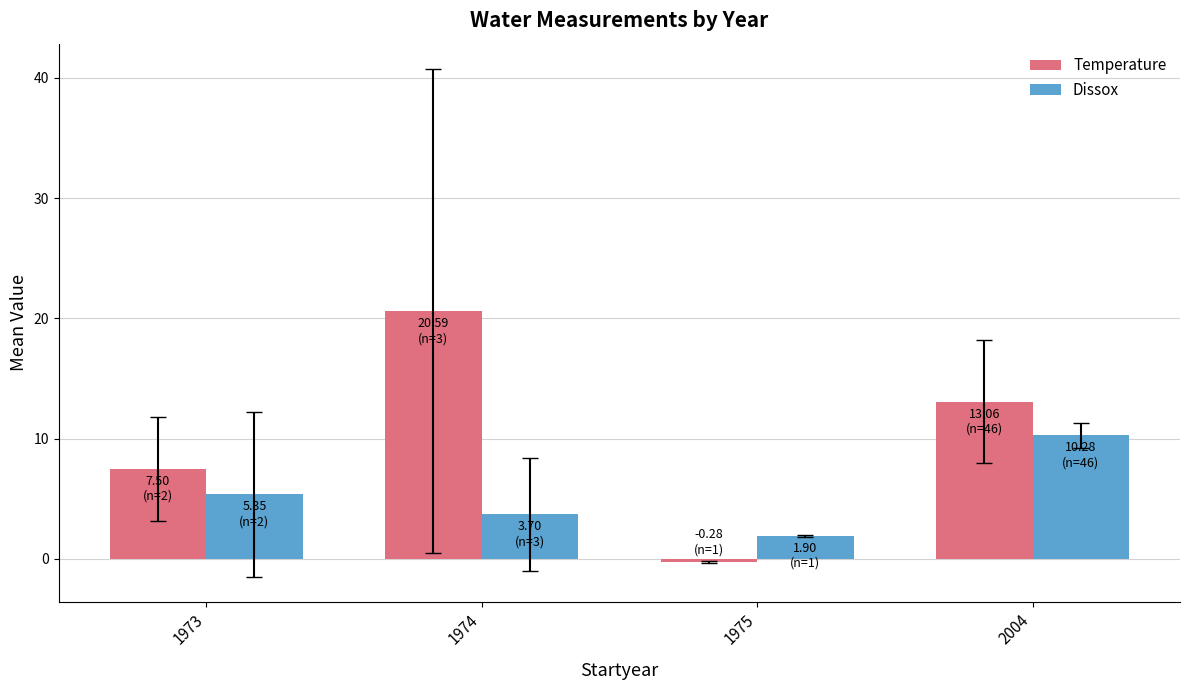

How many data points in Dissox are above 5?

2